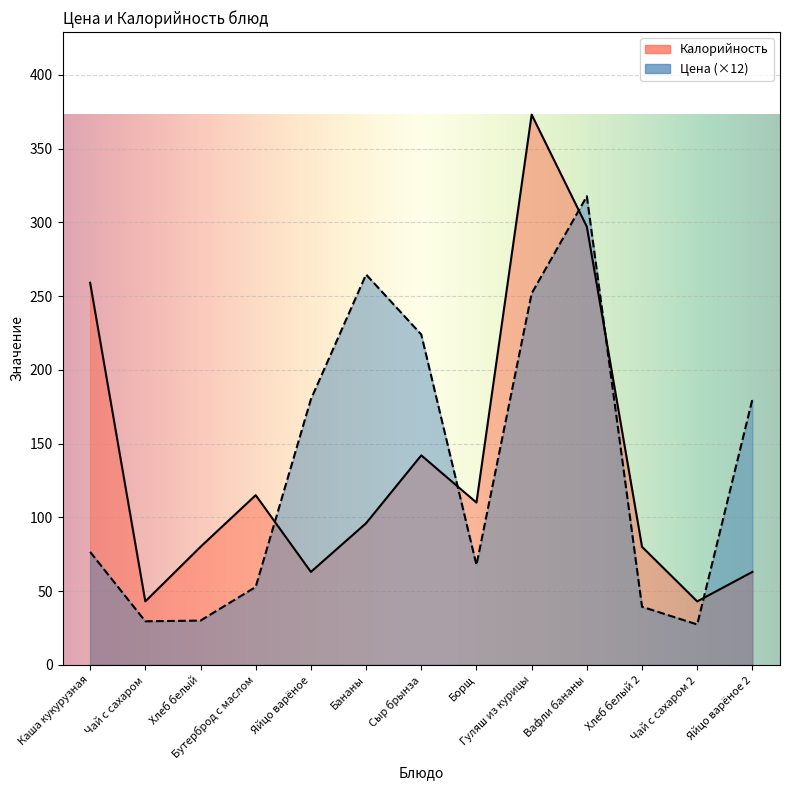

List the series in order of their overall mean, lowest first.

Цена, Калорийность